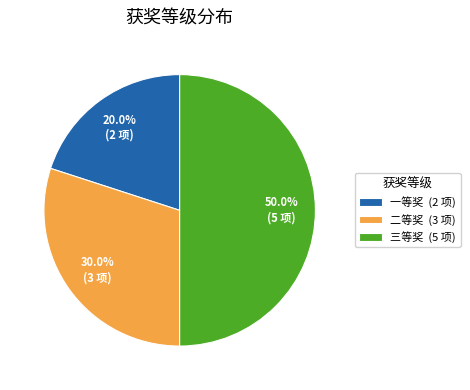

Combined, what portion of the pie is 三等奖 and 一等奖?

70.0%